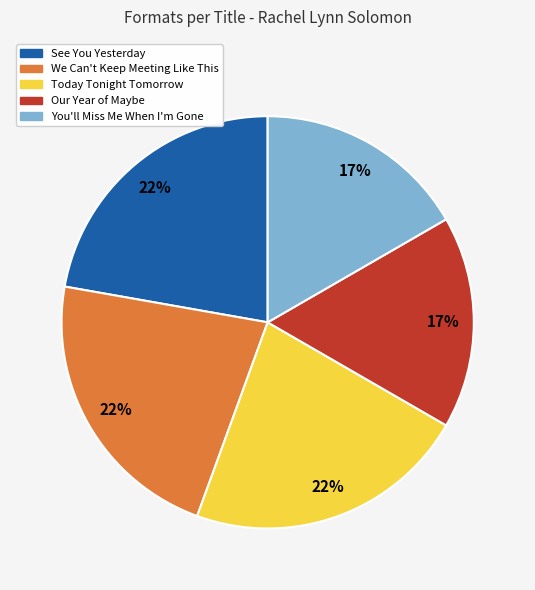

True or false: See You Yesterday accounts for 11% of the total.

False